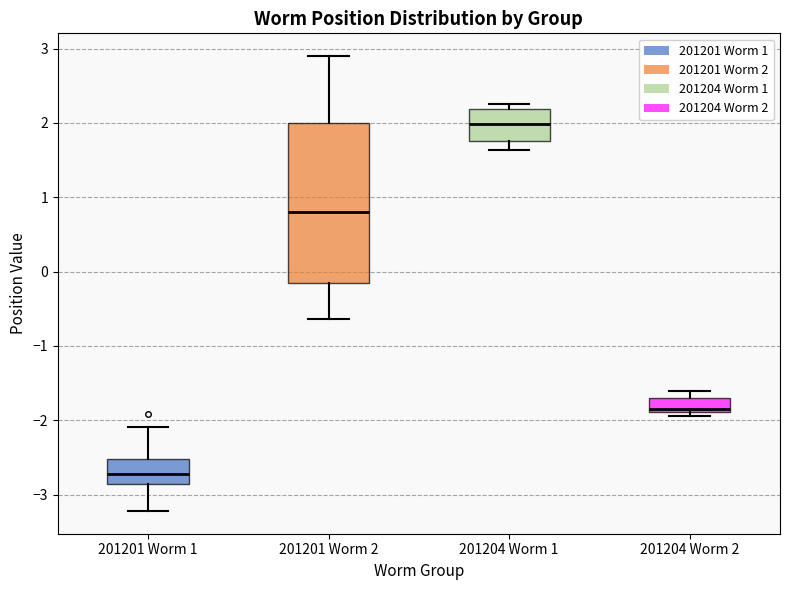

Comparing the boxes themselves (not the whiskers), which one is the tallest?

201201 Worm 2